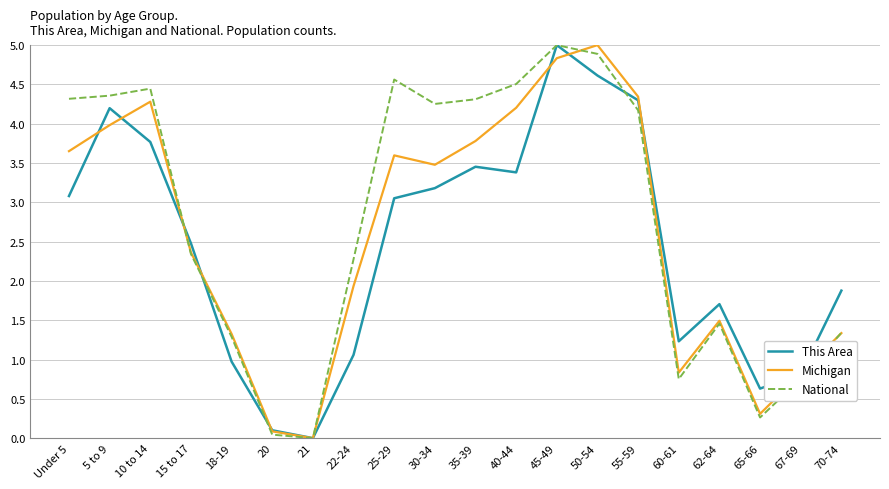

How many positive values does the This Area series have?

19